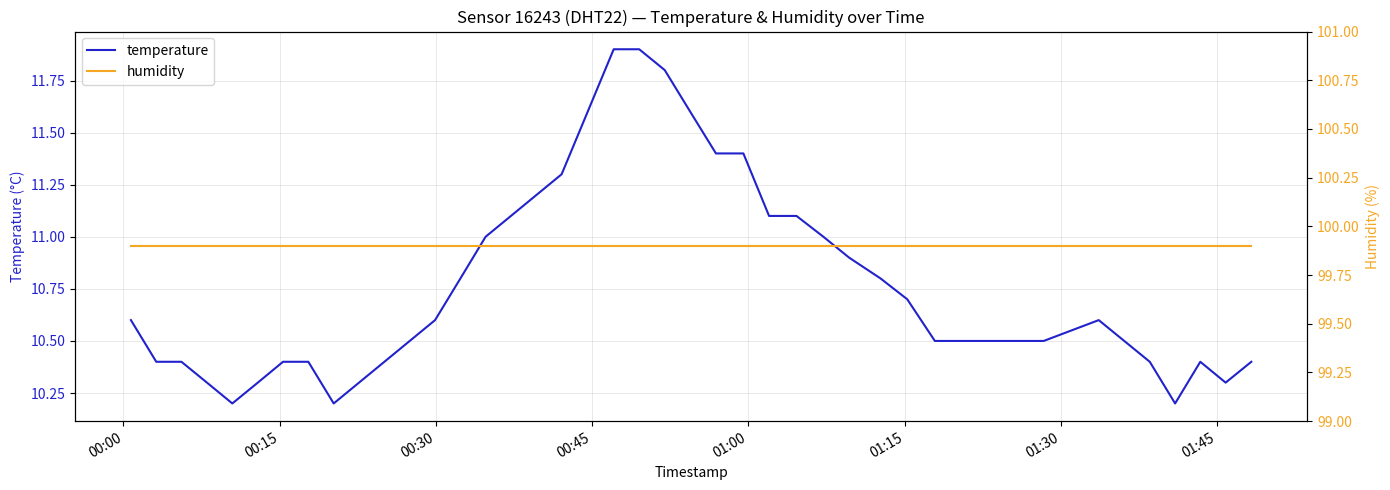

True or false: temperature and humidity intersect in this chart.

False